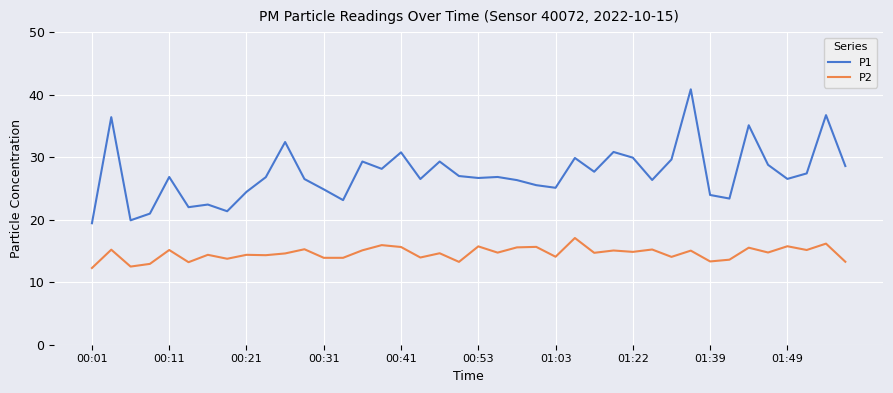

True or false: P2 and P1 intersect in this chart.

False